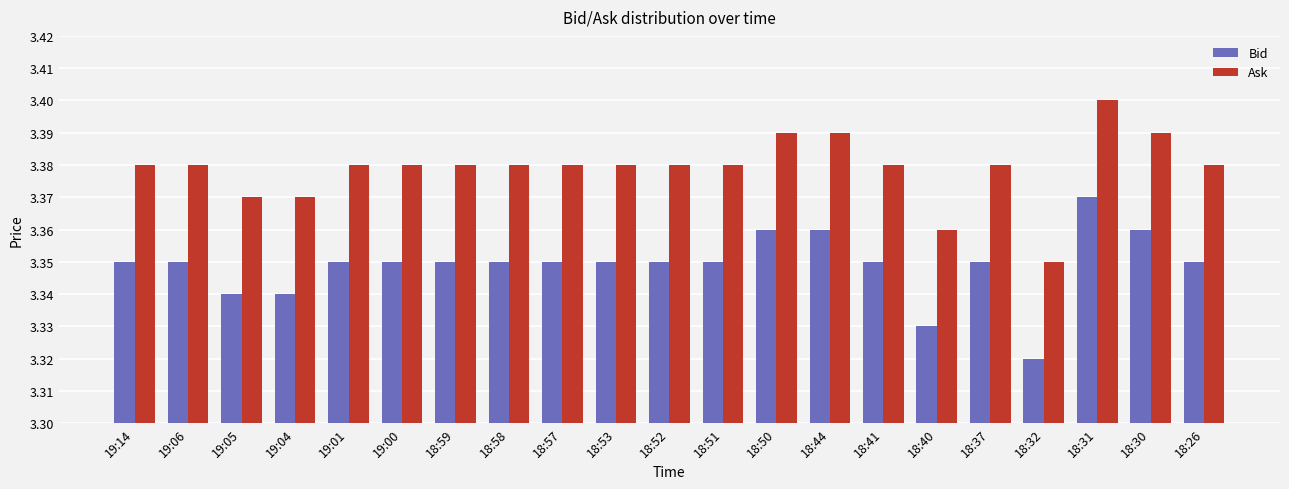

What is the label of the 5th bar from the right?

18:37